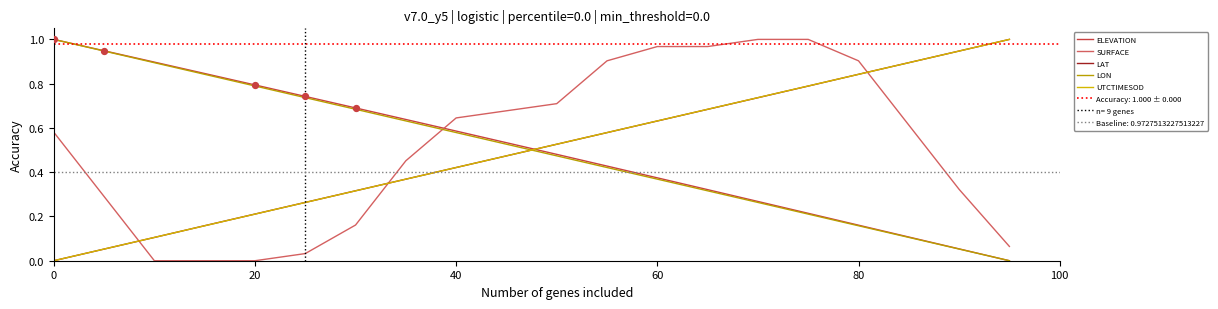

Which series has the largest Y range (max minus min)?

ELEVATION